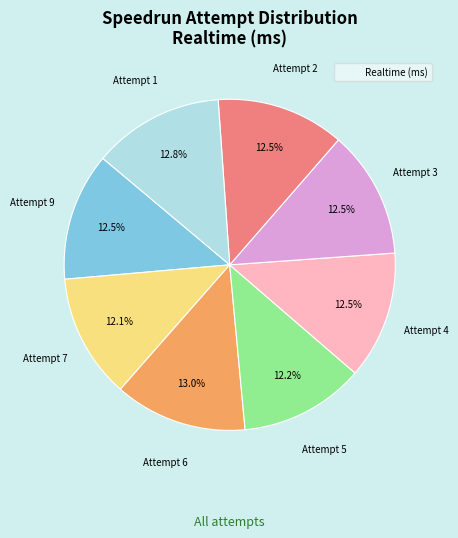

Does any single category account for the majority?

No